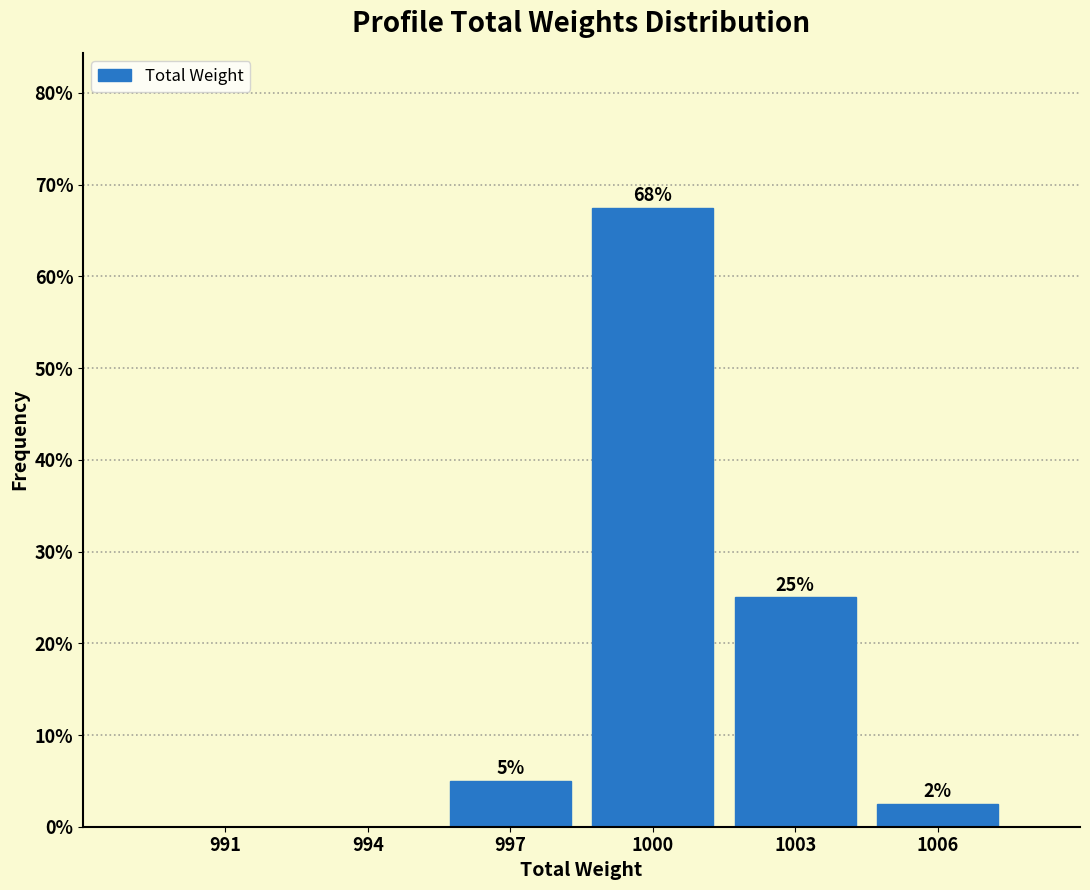

Where is the data nearest to the value 33?

1003